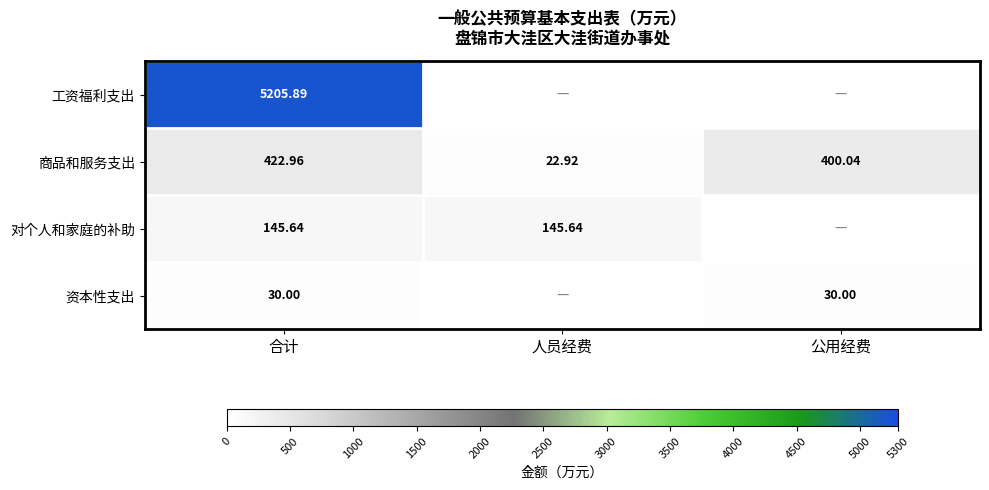

At 合计, list the series in order from smallest to largest.

资本性支出, 对个人和家庭的补助, 商品和服务支出, 工资福利支出